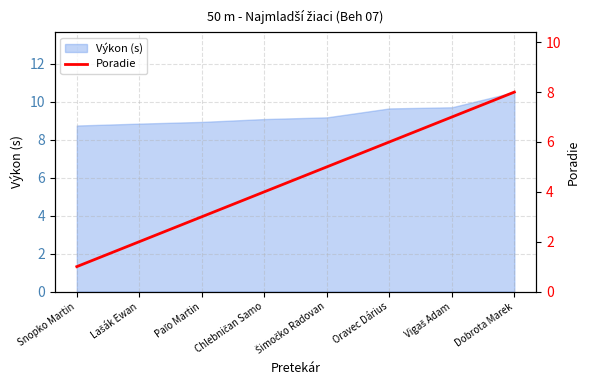

What is the highest value of the Výkon (s) series?

10.5